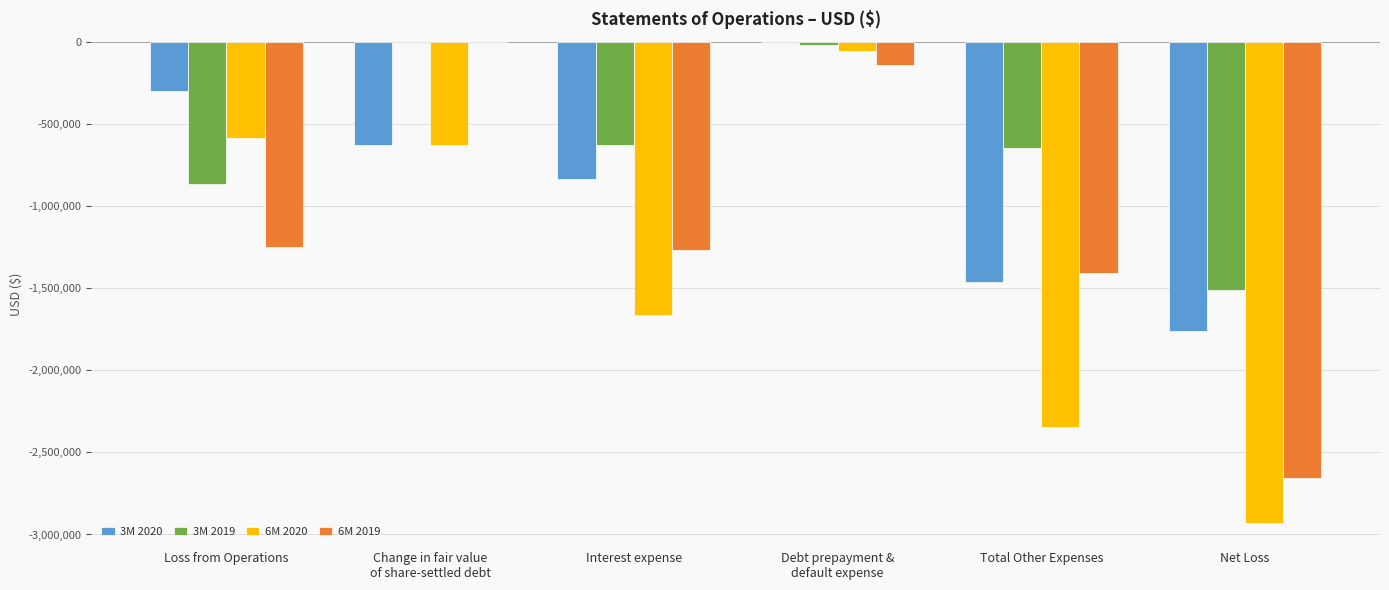

Are the bars horizontal?

No